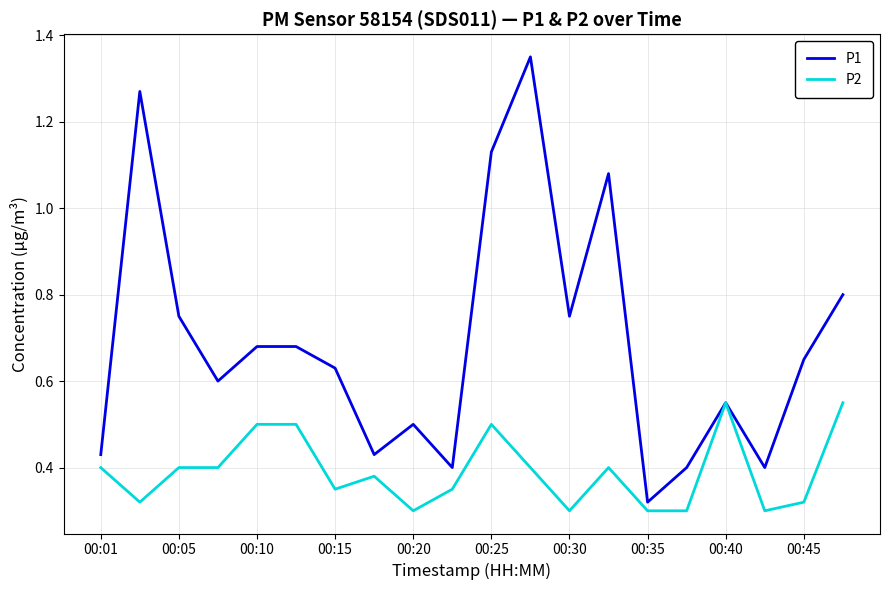

List the series in order of their overall mean, lowest first.

P2, P1